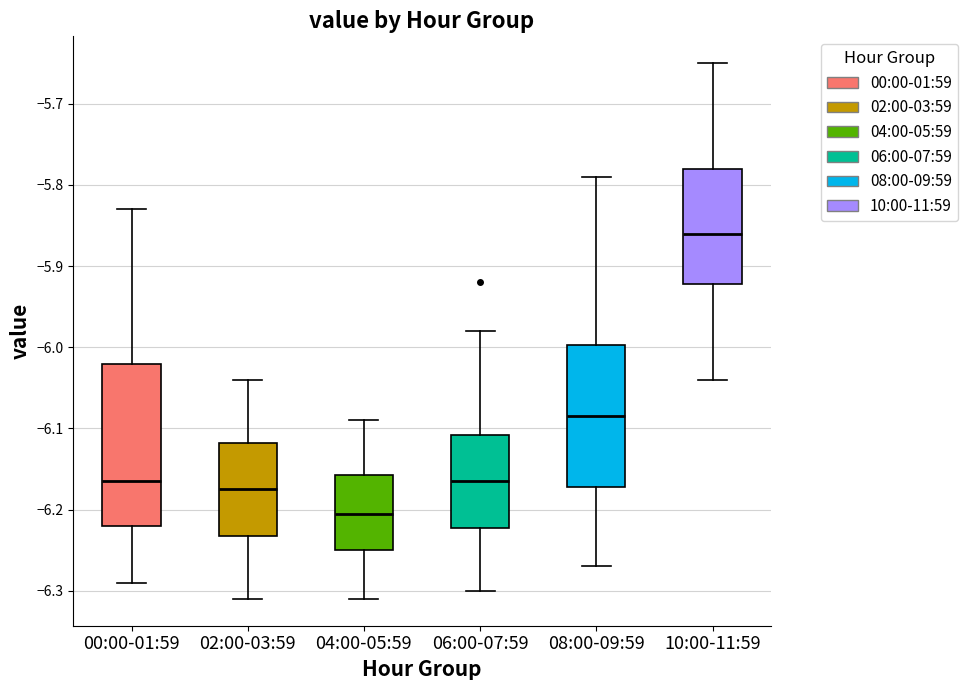

Reading left to right, transcribe this box plot: for each box, give where its median line is, the range the box spans, and where its two whiskers end, as read against the y-axis. The values are not printed on the chart, so give them approximately, as read against the axis.

00:00-01:59: median -6.16, box -6.22 to -6.02, whiskers -6.29 to -5.83
02:00-03:59: median -6.17, box -6.23 to -6.12, whiskers -6.31 to -6.04
04:00-05:59: median -6.20, box -6.25 to -6.16, whiskers -6.31 to -6.09
06:00-07:59: median -6.16, box -6.22 to -6.11, whiskers -6.30 to -5.98
08:00-09:59: median -6.08, box -6.17 to -6.00, whiskers -6.27 to -5.79
10:00-11:59: median -5.86, box -5.92 to -5.78, whiskers -6.04 to -5.65